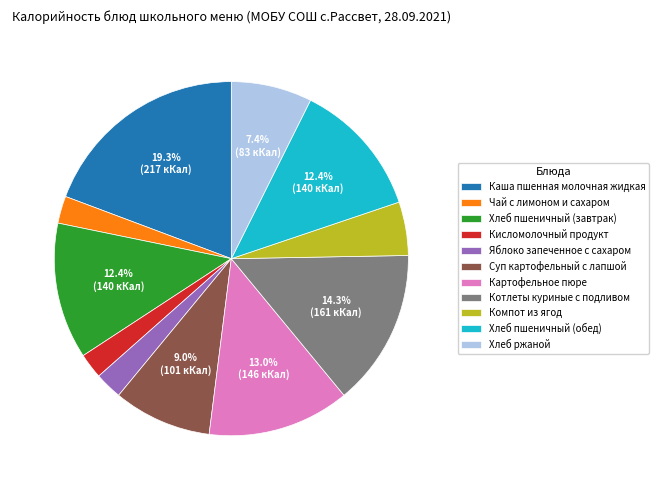

Is Хлеб пшеничный (завтрак) the majority of the pie?

No